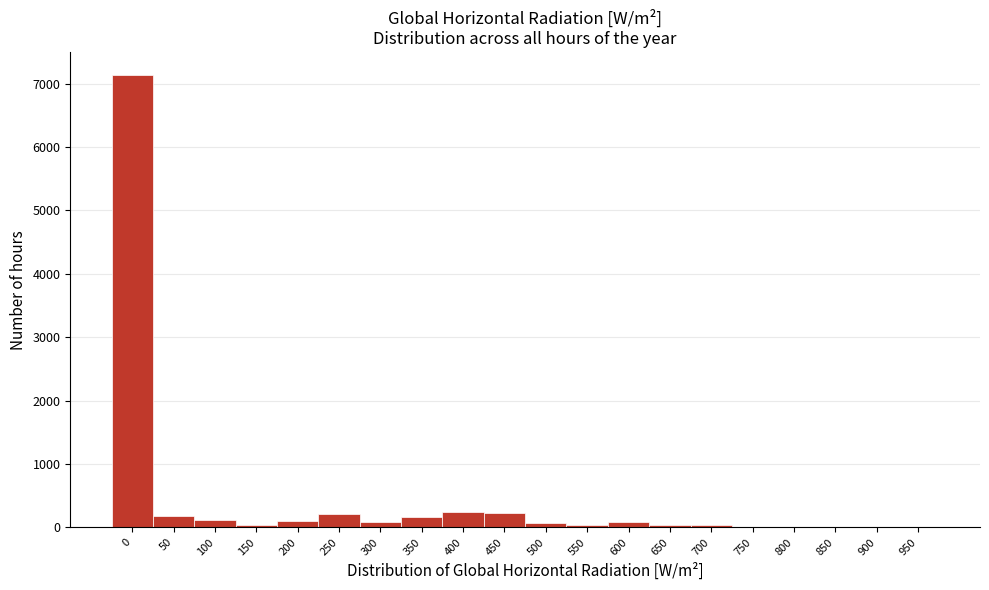

Approximately how many times larger is the value at 250 compared to 50?

1.2